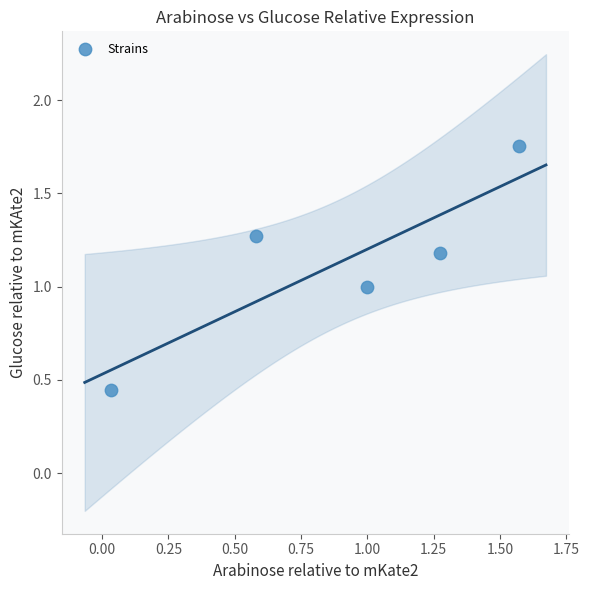

What is the range of X values (max minus min)?

1.5